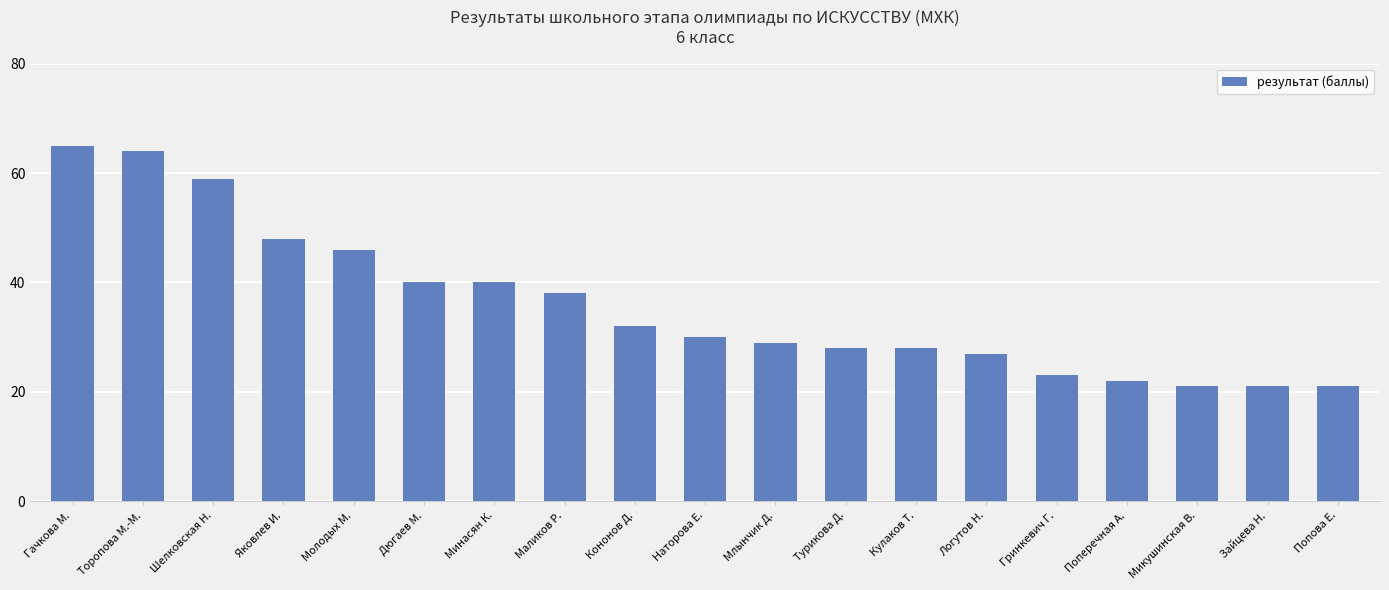

What is the label of the 9th bar from the right?

Млынчик Д.